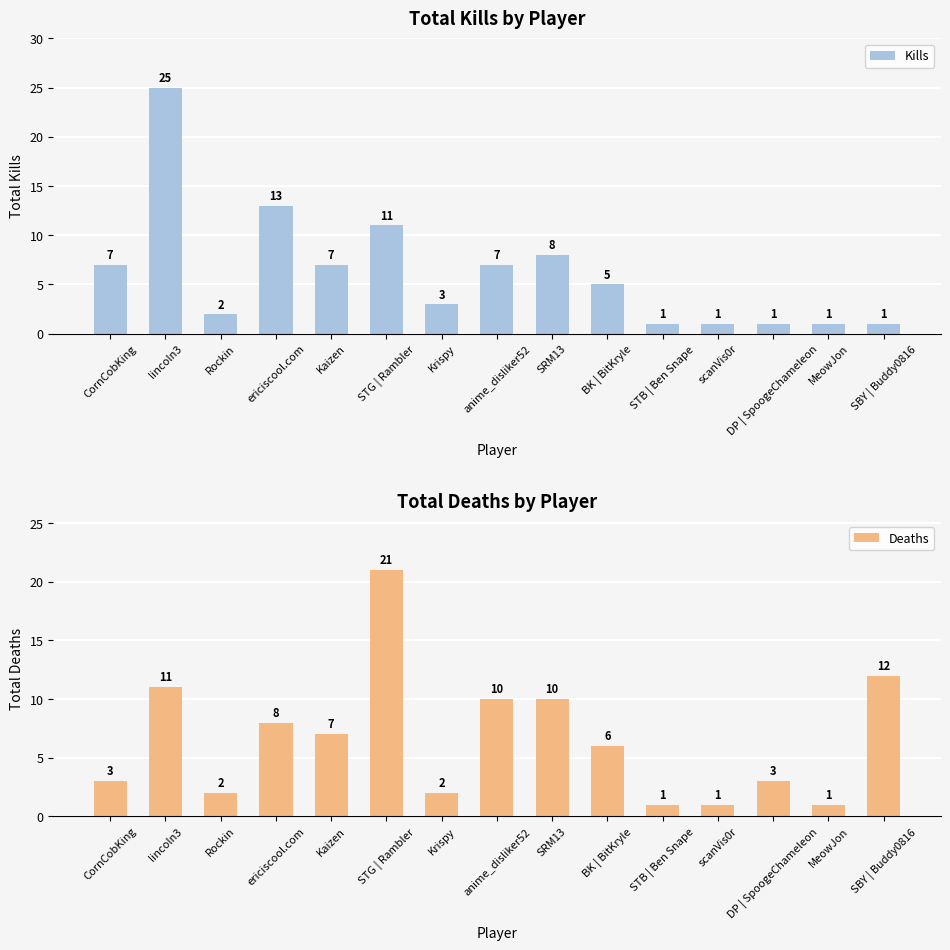

Which series changed the most between scanVis0r and SBY | Buddy0816?

Deaths